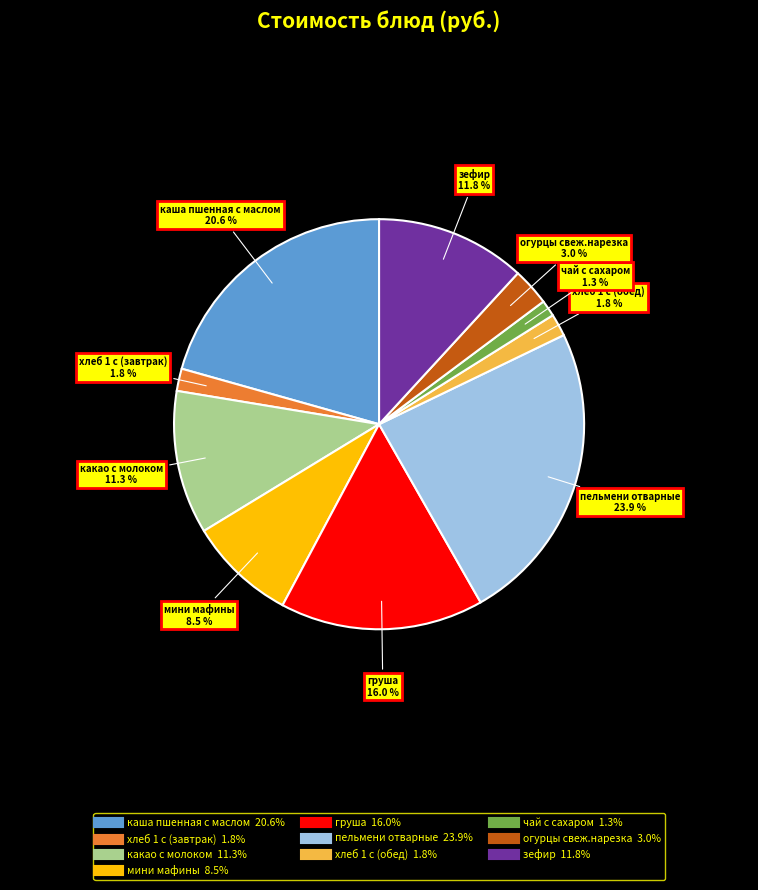

Does груша represent more than half of the total?

No